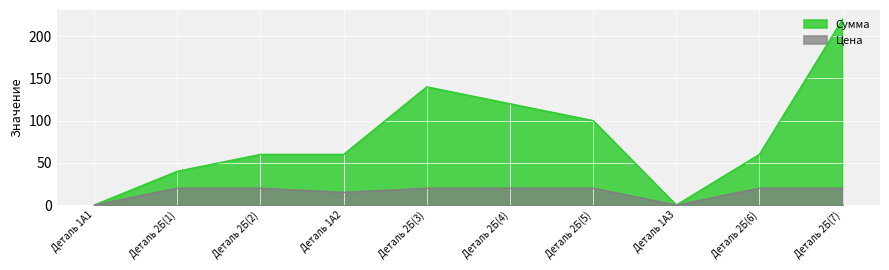

Rank the series by their maximum value, from highest to lowest.

Сумма, Цена